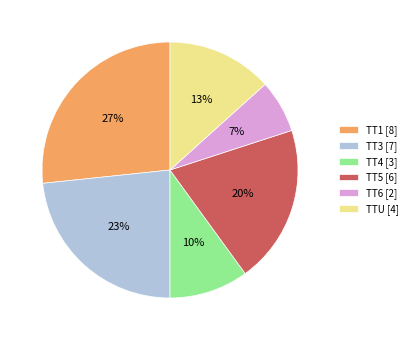

What is the ratio of the value at TT3 [7] to the value at TT4 [3]?

2.3